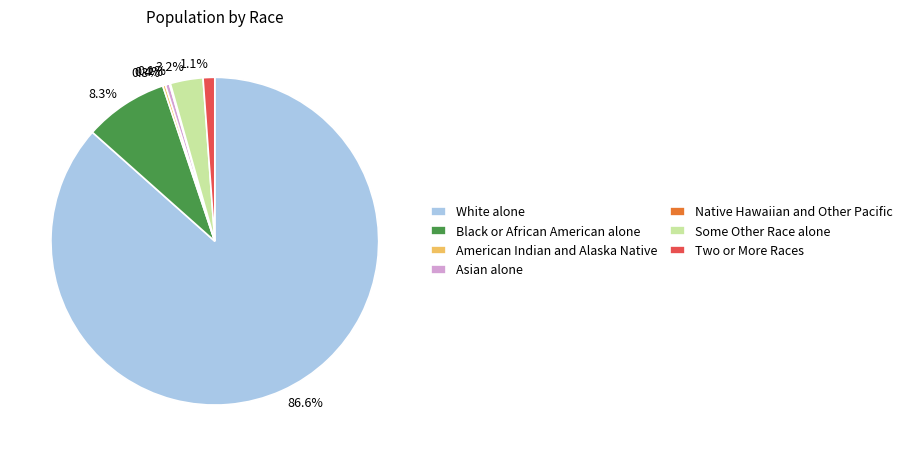

Is there a majority slice in this chart?

Yes